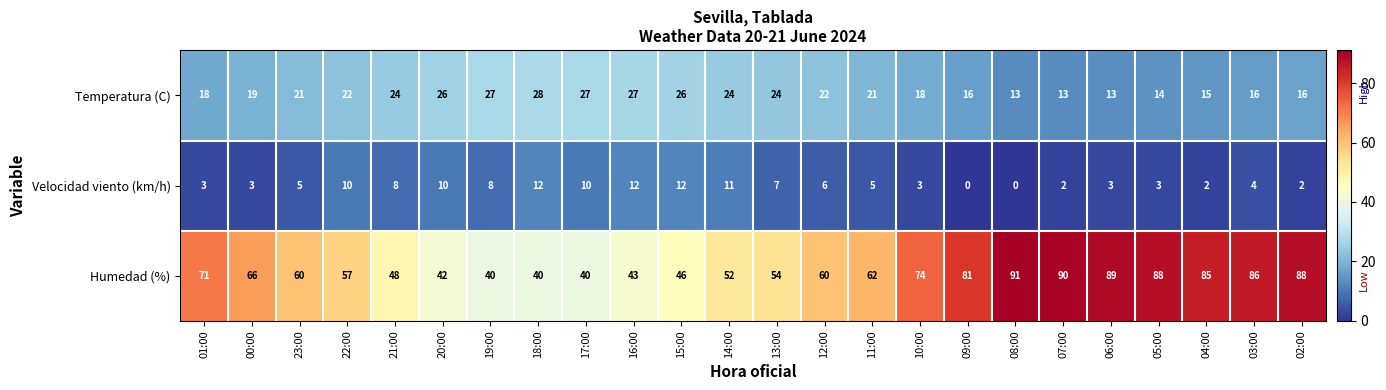

What is the maximum value for Humedad (%)?

91